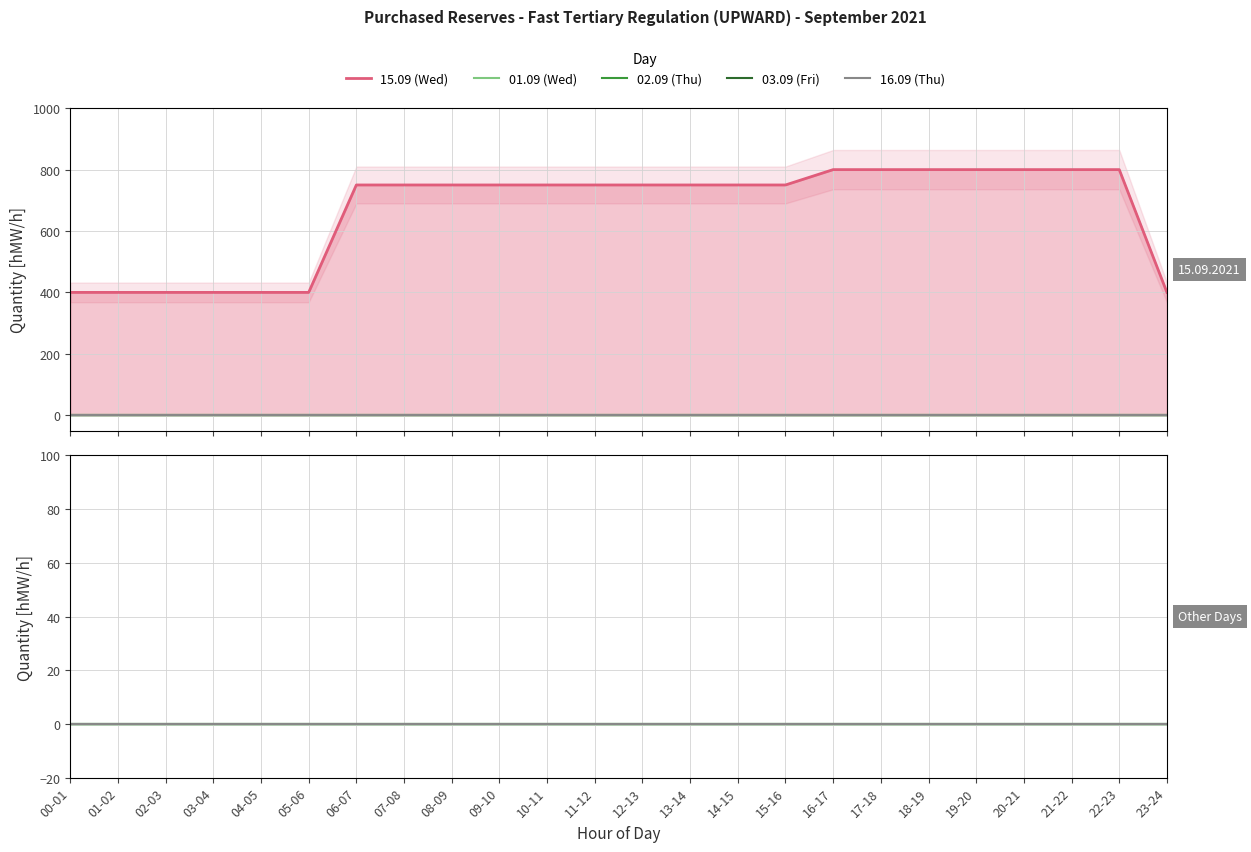

Reading left to right, list all the values displayed in this chart.

15.09 (Wed): 400	400	400	400	400	400	750	750	750	750	750	750	750	750	750	750	800	800	800	800	800	800	800	400
01.09 (Wed): 0	0	0	0	0	0	0	0	0	0	0	0	0	0	0	0	0	0	0	0	0	0	0	0
02.09 (Thu): 0	0	0	0	0	0	0	0	0	0	0	0	0	0	0	0	0	0	0	0	0	0	0	0
03.09 (Fri): 0	0	0	0	0	0	0	0	0	0	0	0	0	0	0	0	0	0	0	0	0	0	0	0
16.09 (Thu): 0	0	0	0	0	0	0	0	0	0	0	0	0	0	0	0	0	0	0	0	0	0	0	0